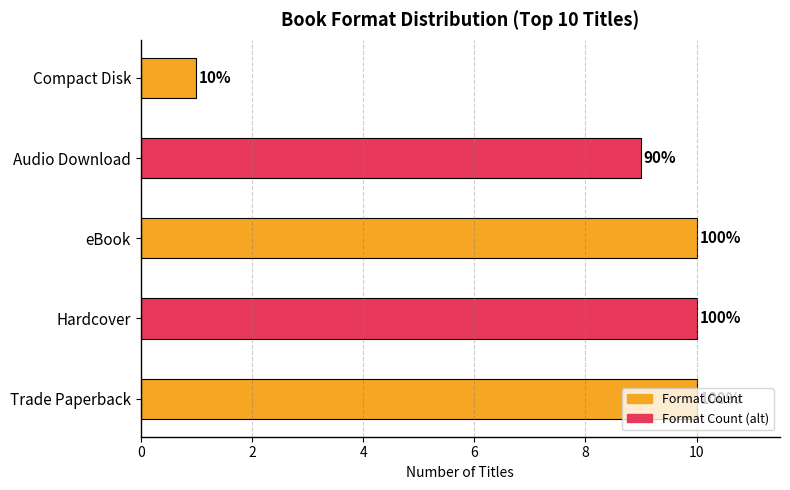

Are the bars grouped side by side (vs. stacked)?

No